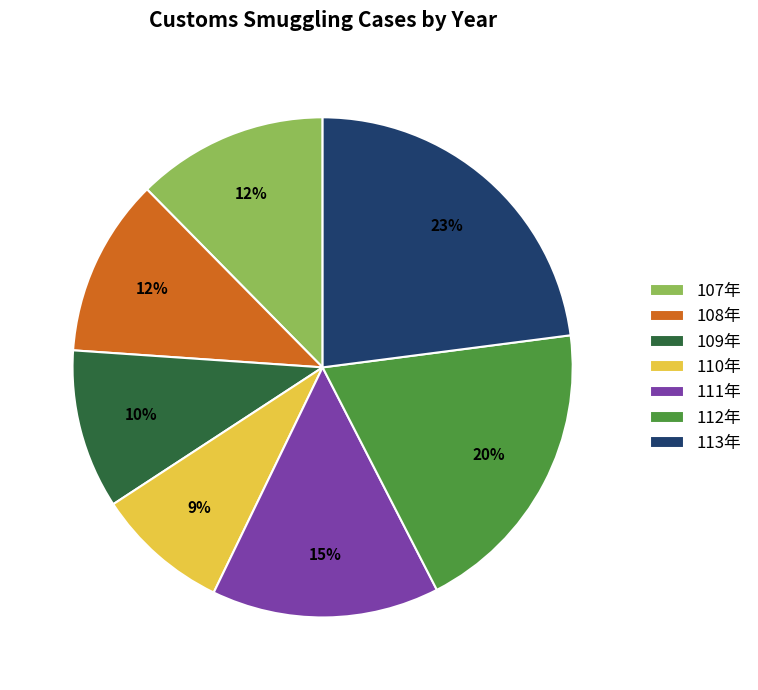

How many slices are in this pie chart?

7